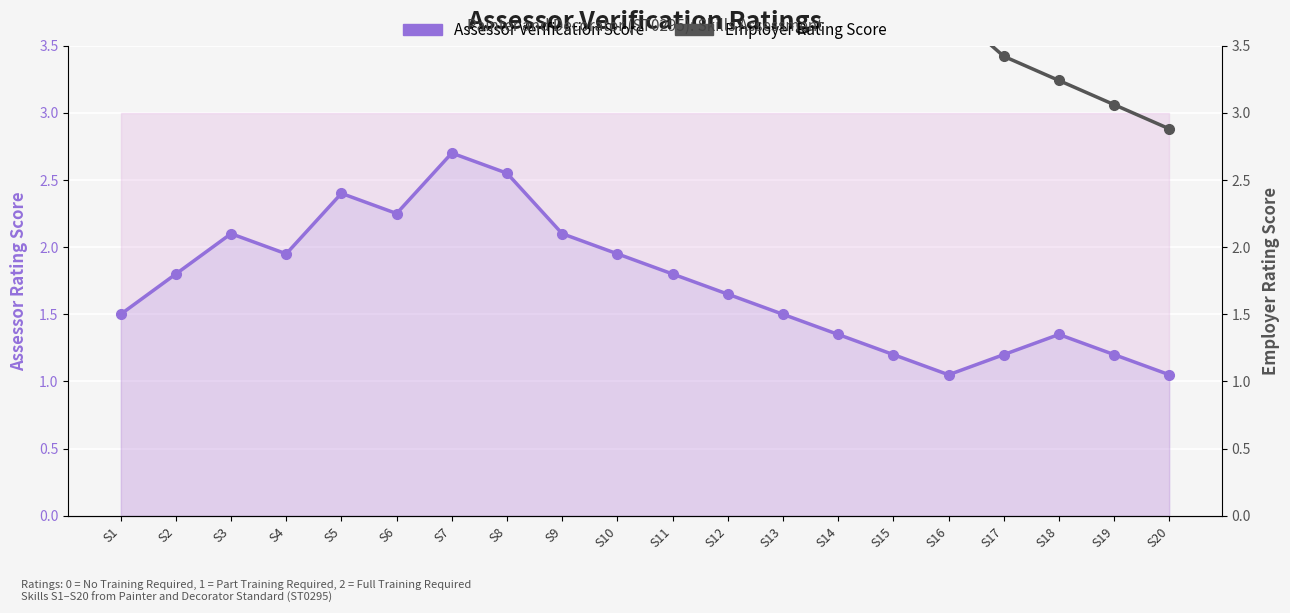

Which series has the largest total across all categories?

Employer Rating Score